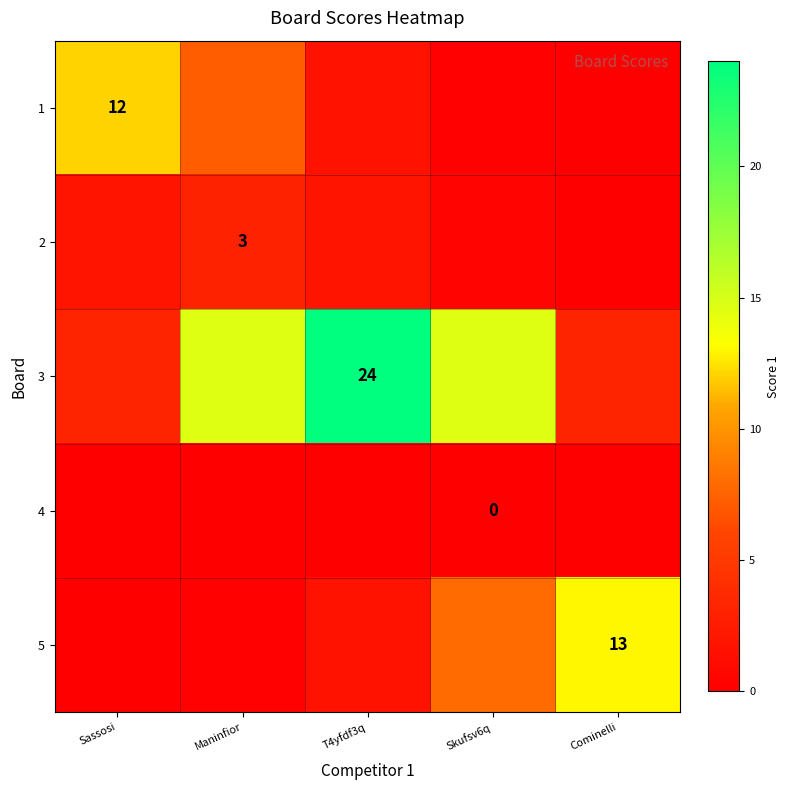

Is the value of 4 at Skufsv6q greater than the value of 5 at Cominelli?

No